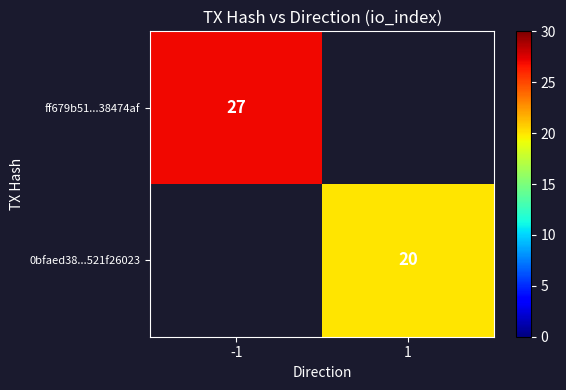

The value of 0bfaed38...521f26023 at 1 is 34. True or false?

False